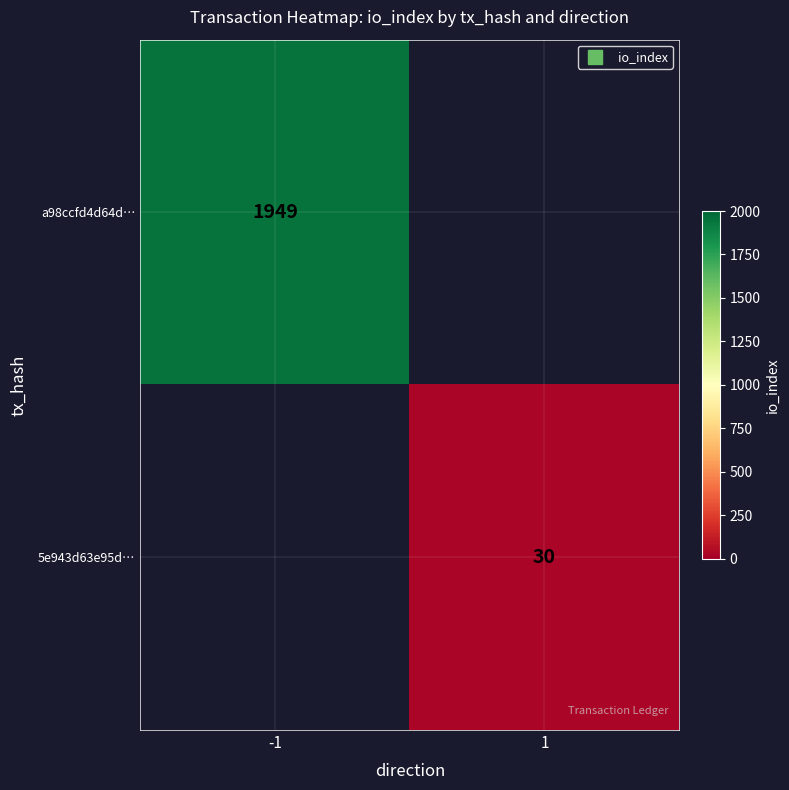

At which label is 5e943d63e95d… closest to 15?

-1